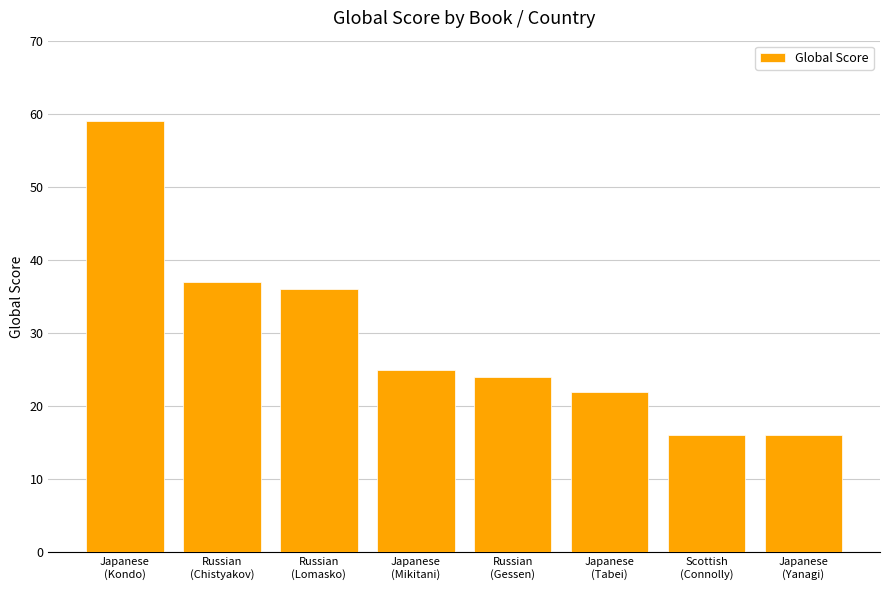

What is the average value?

29